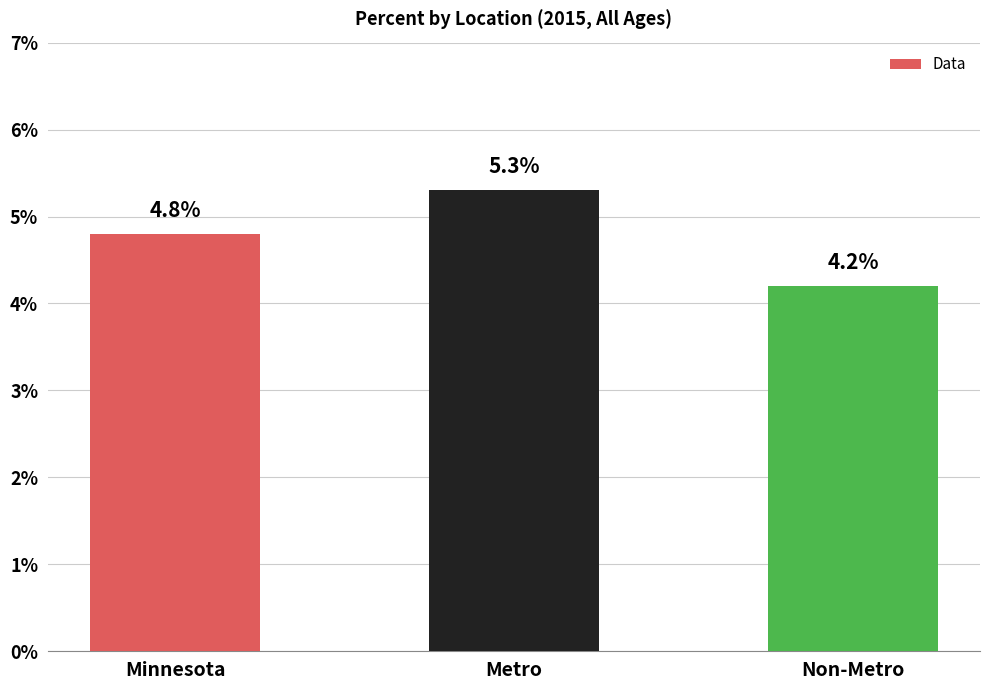

Where is the data nearest to the value 0?

Non-Metro